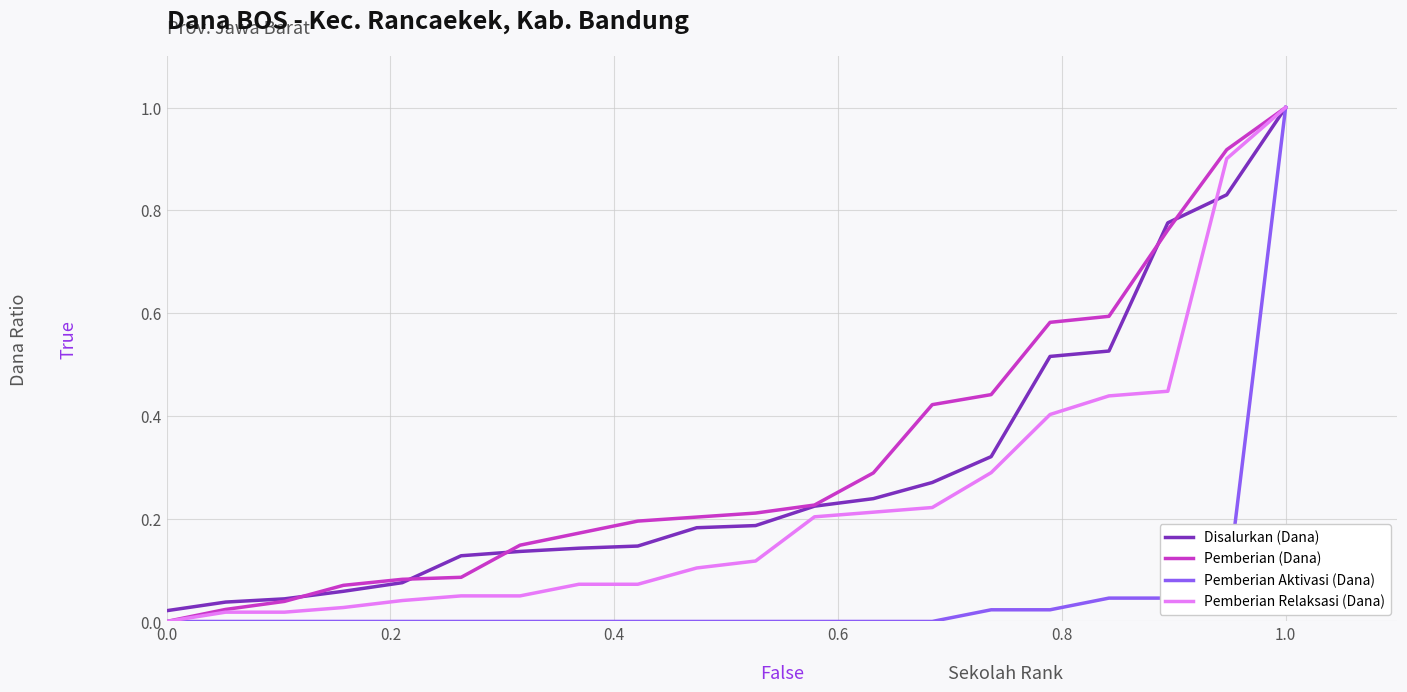

What is the difference between the maximum and second lowest values in the Pemberian Aktivasi (Dana) series?

1.0